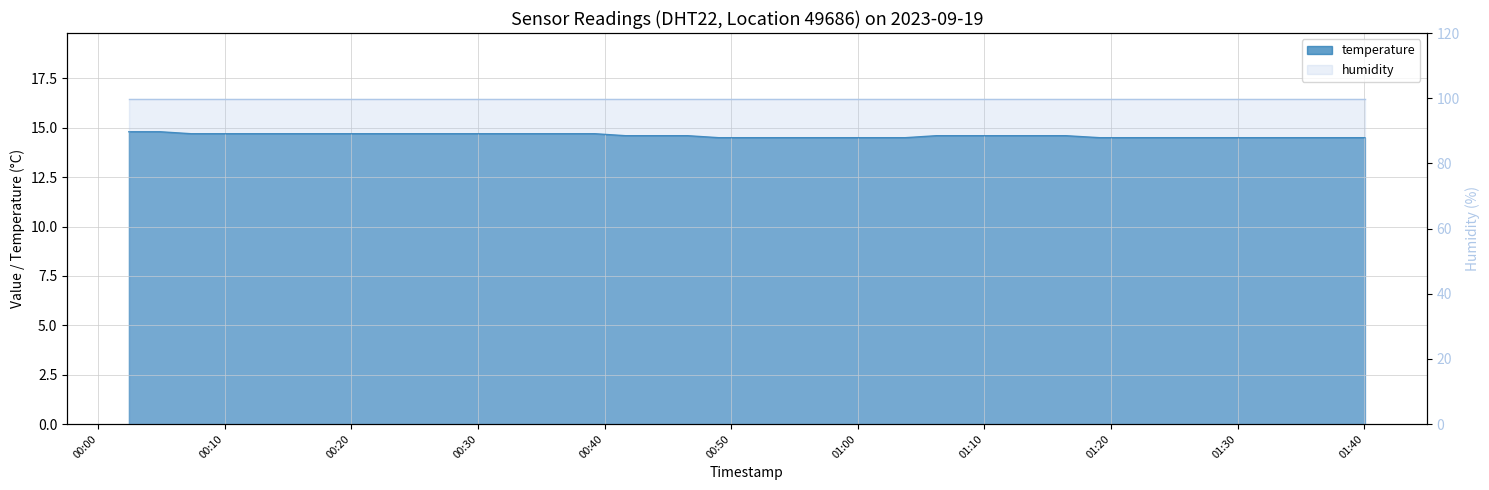

What is the difference between the maximum and minimum values?

0.3